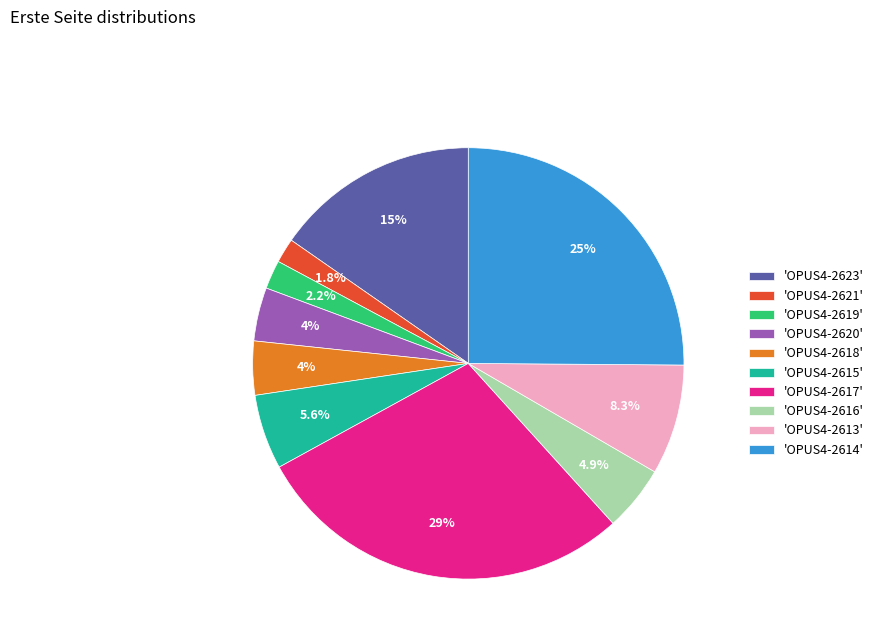

How many segments does this pie chart have?

10